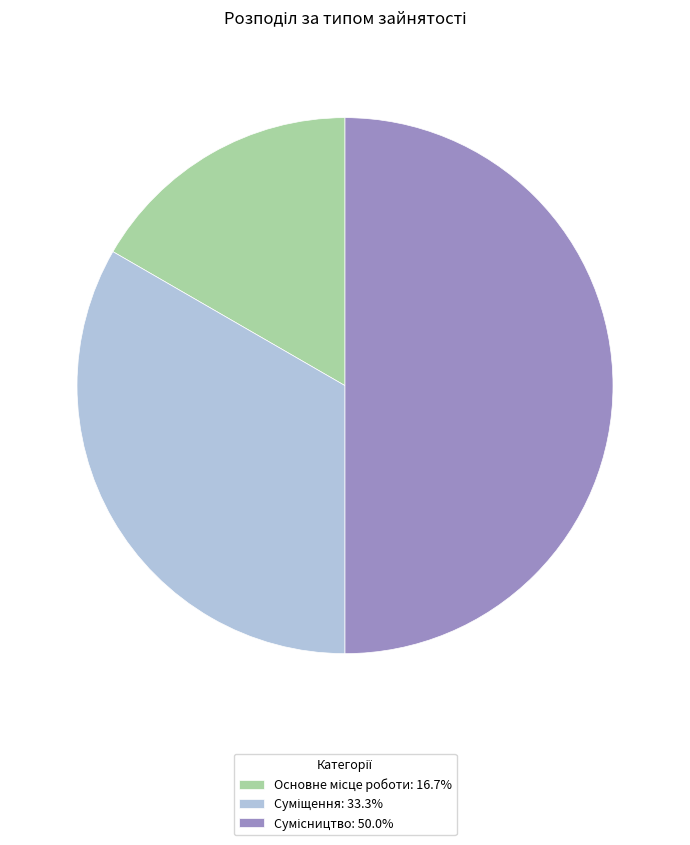

What percentage is the Основне місце роботи slice, to the nearest percent?

17%